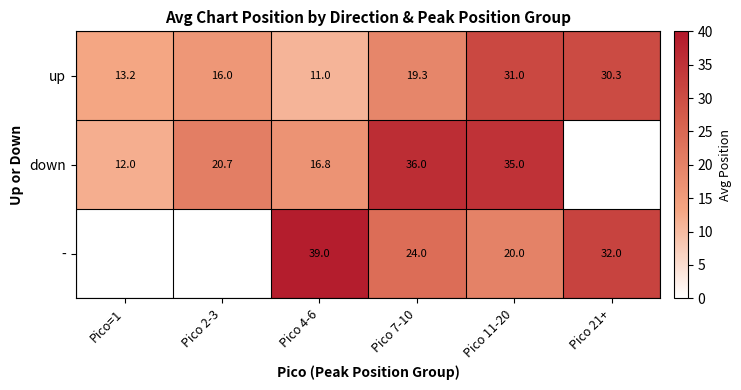

Rank the series at Pico 4-6 from lowest to highest value.

up, down, -